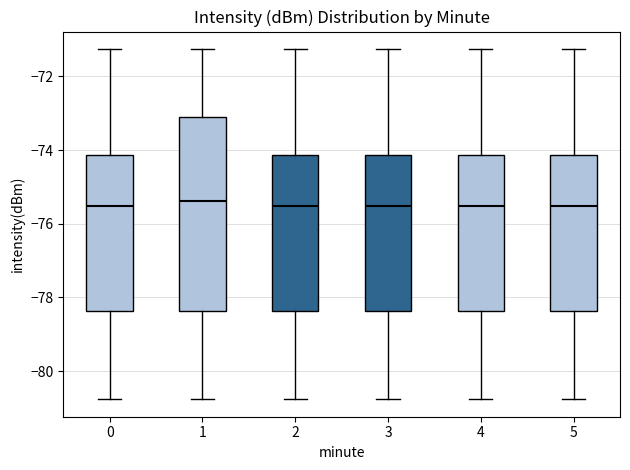

Reading left to right, transcribe this box plot: for each box, give where its median line is, the range the box spans, and where its two whiskers end, as read against the y-axis. The values are not printed on the chart, so give them approximately, as read against the axis.

0: median -75.6, box -78.4 to -74.2, whiskers -80.8 to -71.2
1: median -75.4, box -78.4 to -73.0, whiskers -80.8 to -71.2
2: median -75.6, box -78.4 to -74.2, whiskers -80.8 to -71.2
3: median -75.6, box -78.4 to -74.2, whiskers -80.8 to -71.2
4: median -75.6, box -78.4 to -74.2, whiskers -80.8 to -71.2
5: median -75.6, box -78.4 to -74.2, whiskers -80.8 to -71.2